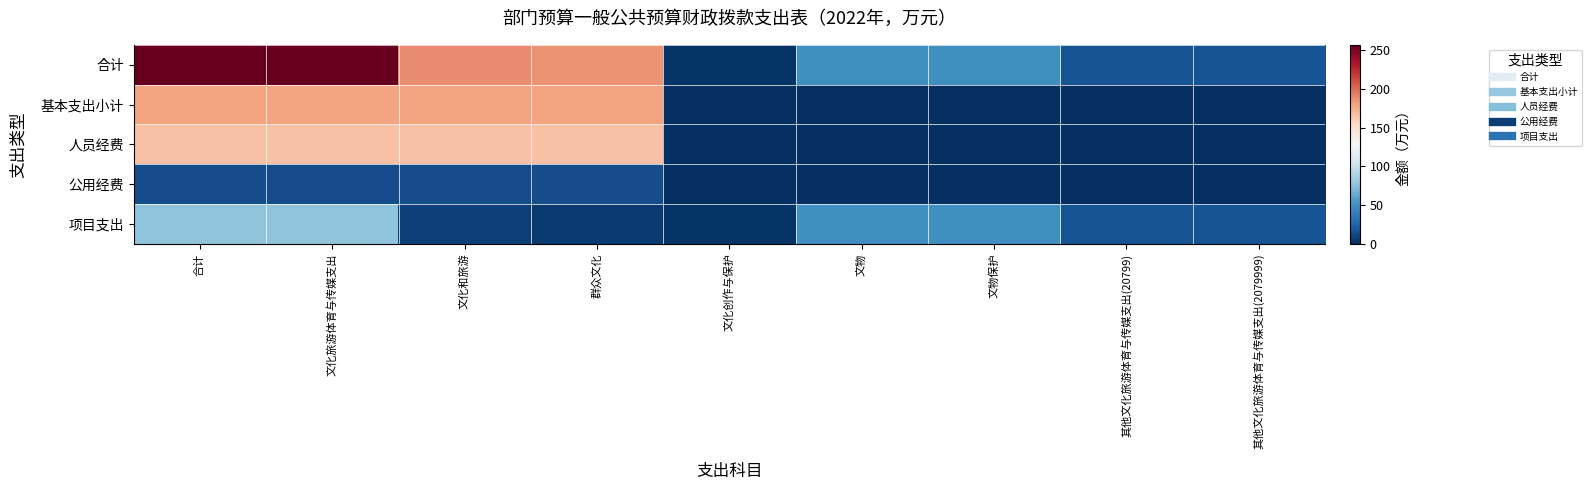

What is the maximum value shown in the chart?

256.9